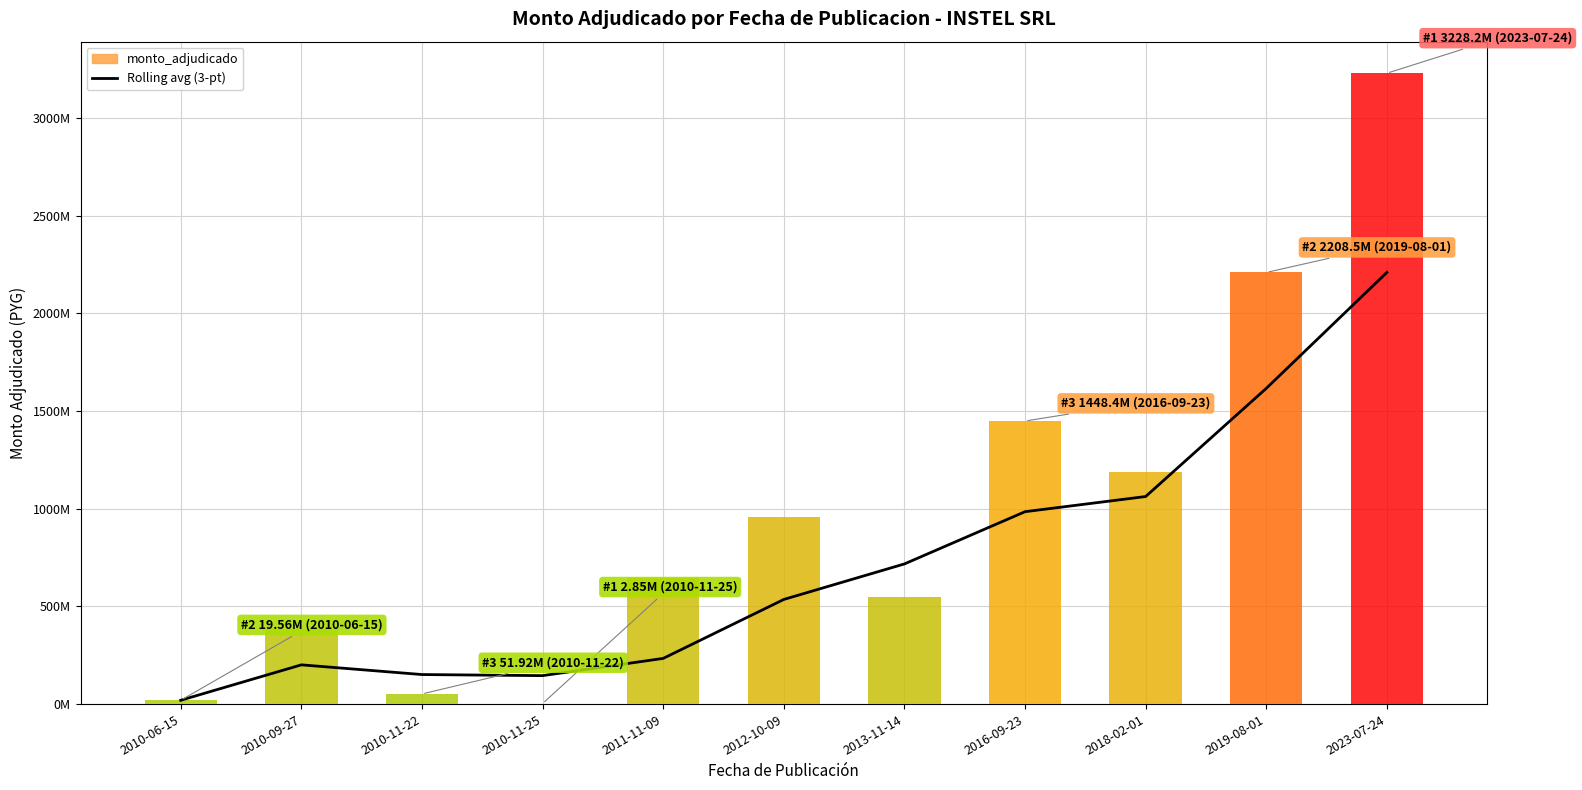

At which category does the chart reach its minimum across all series?

2010-06-15